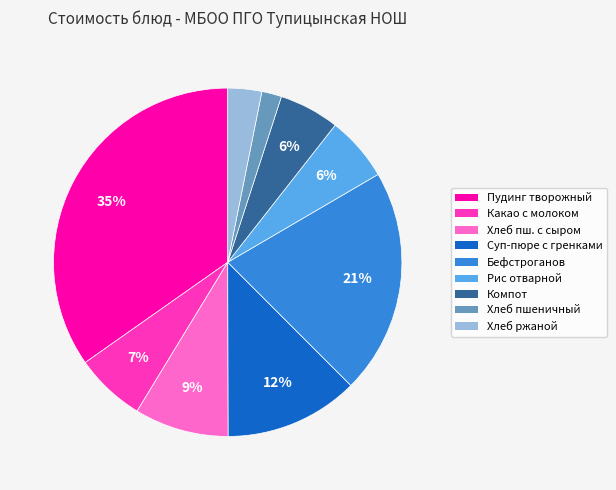

Is there any slice that represents more than half of the pie?

No